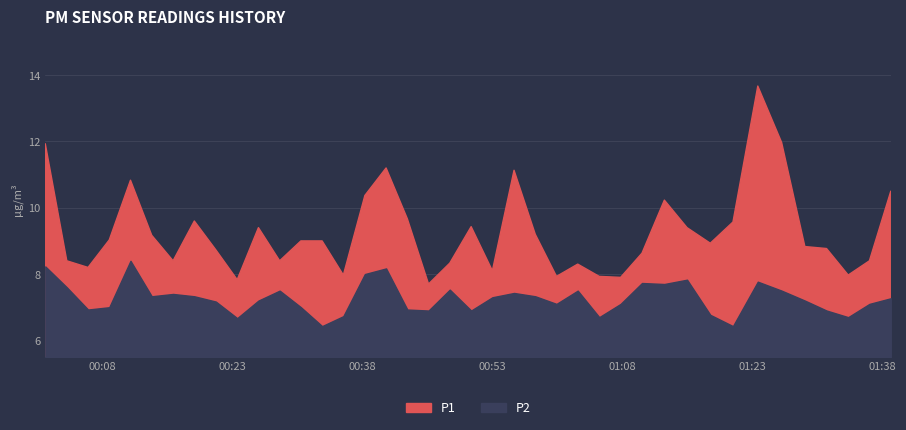

Which series has the widest spread of values?

P1